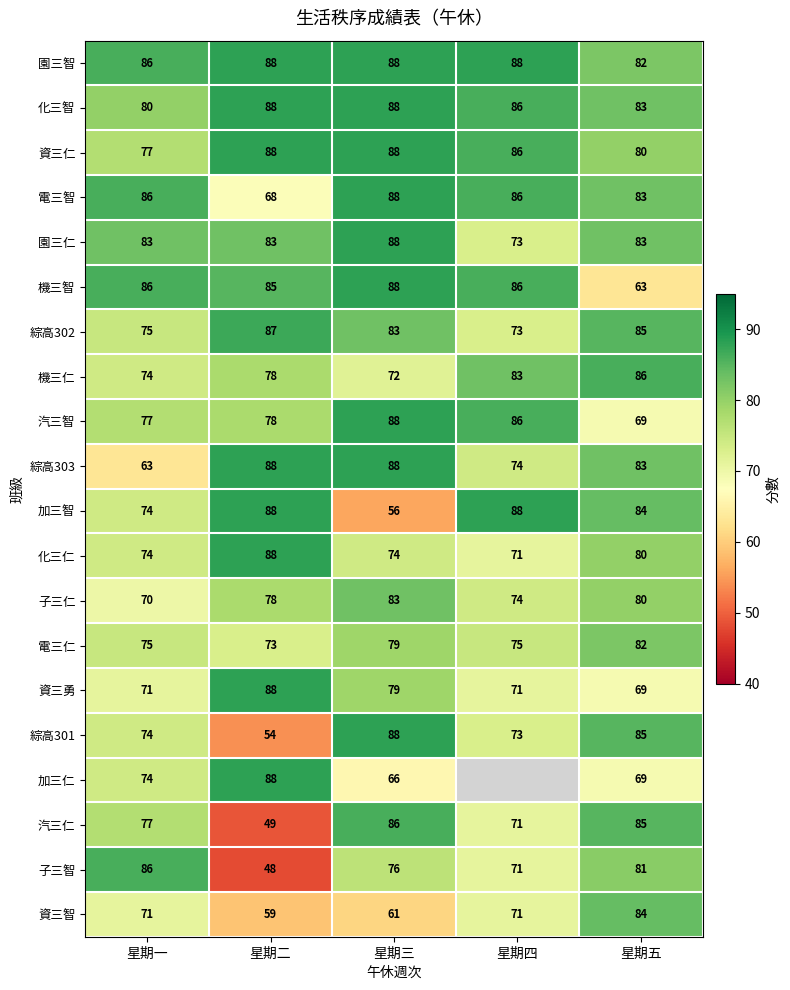

How many data points in 園三智 are less than 88?

2